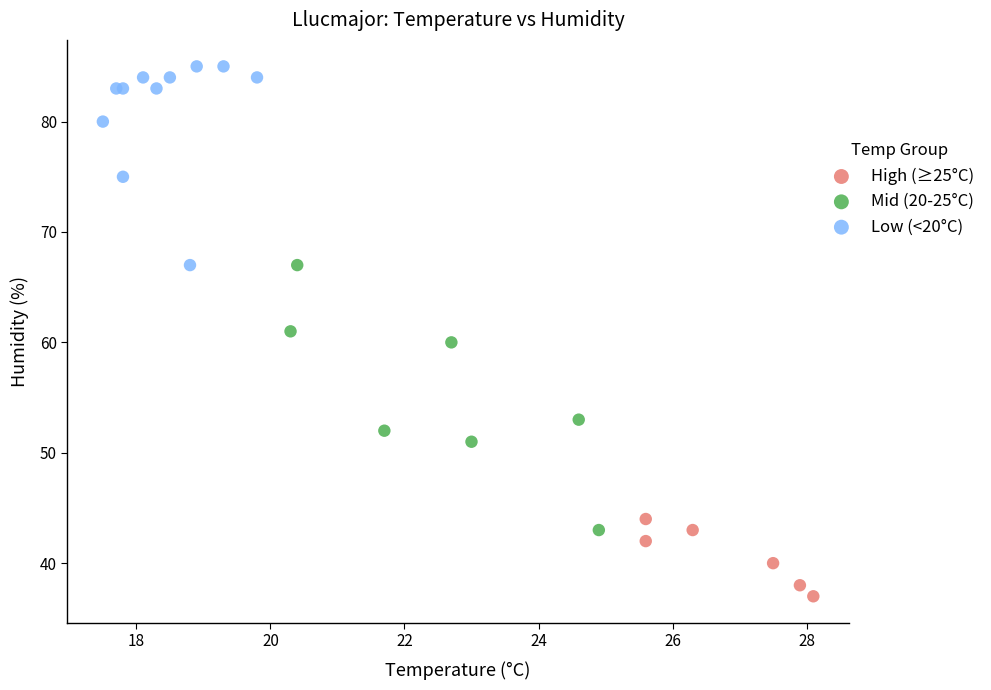

Which series has the largest Y range (max minus min)?

Mid (20-25°C)